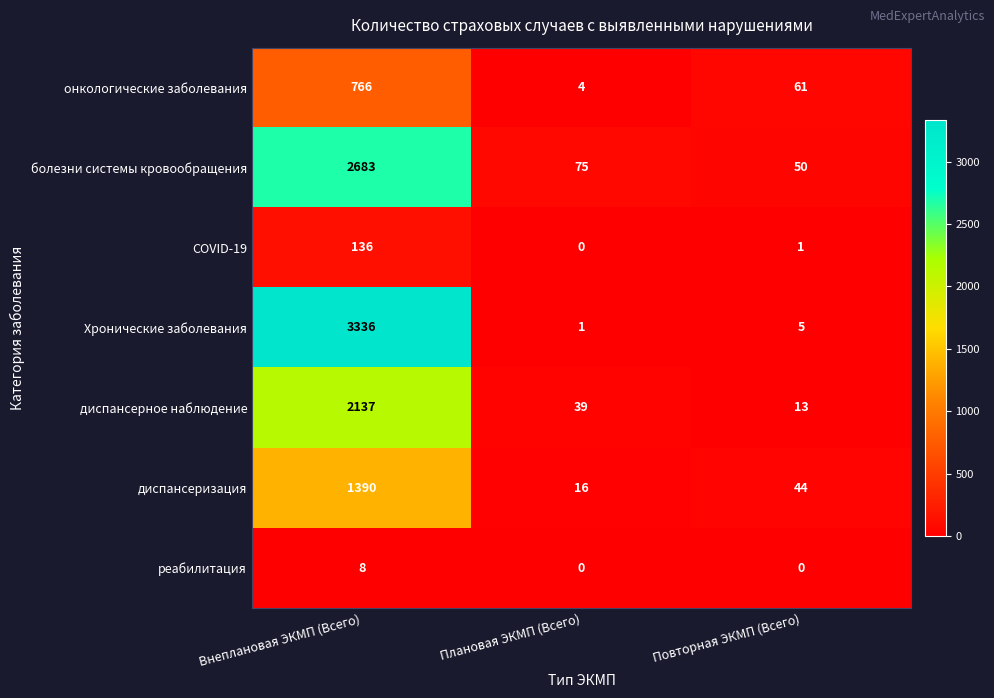

At which label does Хронические заболевания first exceed 5?

Внеплановая ЭКМП (Всего)